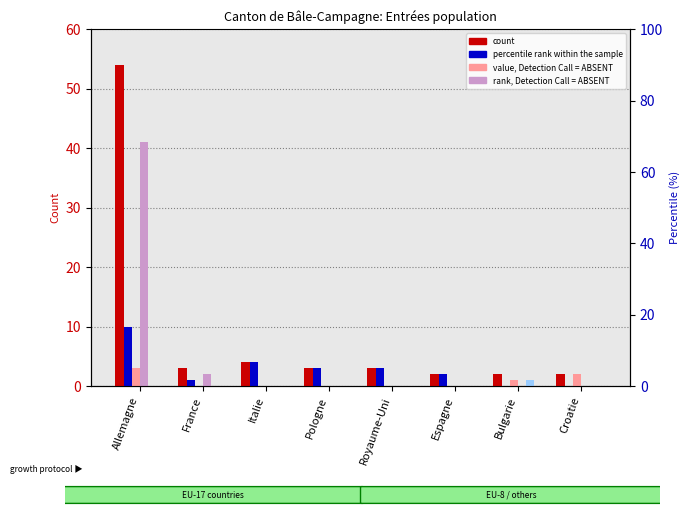

What is the sum of all Musiciens artistes <=8 mois values?

1